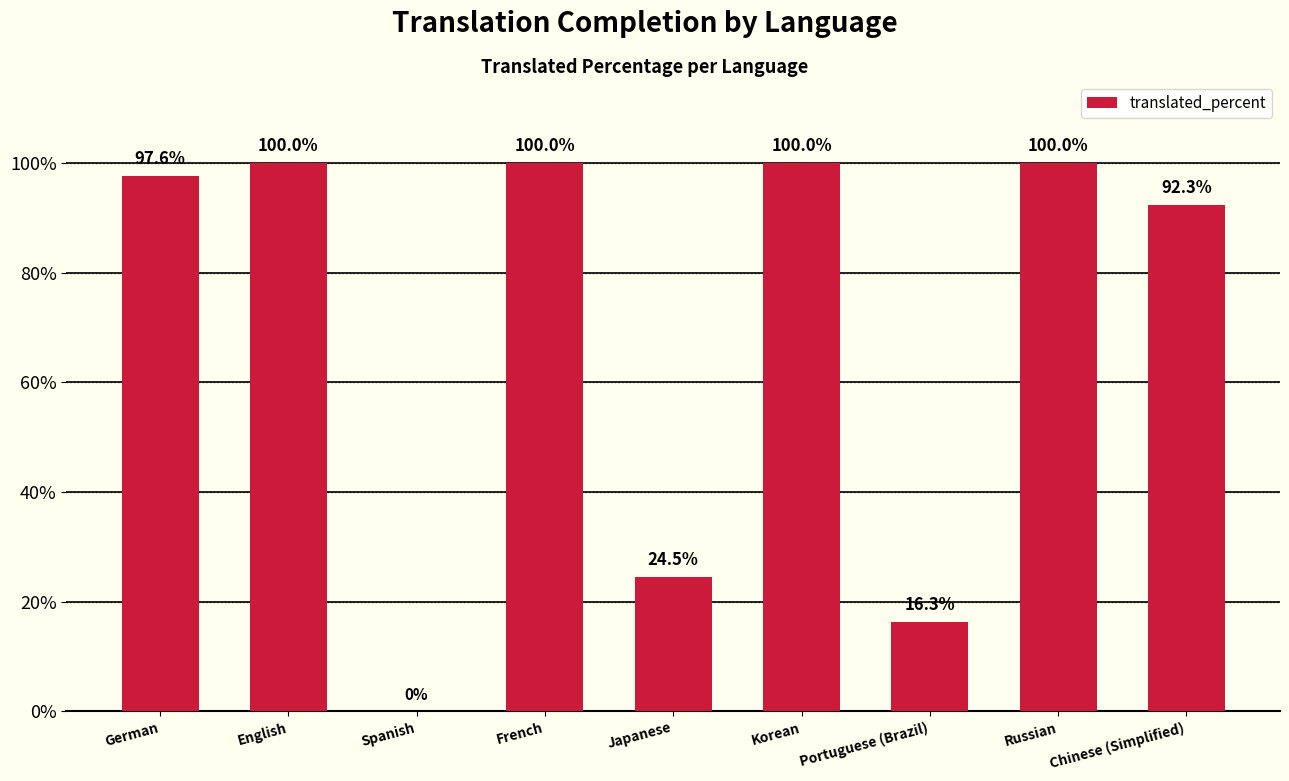

Reading left to right, what are all the values shown in this chart?

German=97.6	English=100.0	Spanish=0.0	French=100.0	Japanese=24.5	Korean=100.0	Portuguese (Brazil)=16.3	Russian=100.0	Chinese (Simplified)=92.3